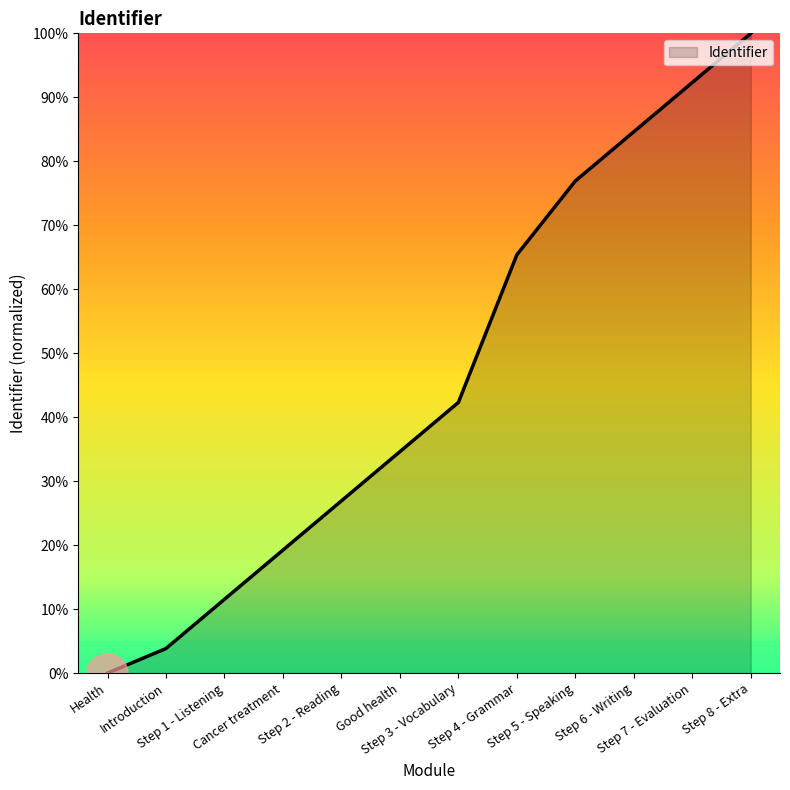

What is the difference between the maximum and minimum values?

100.0